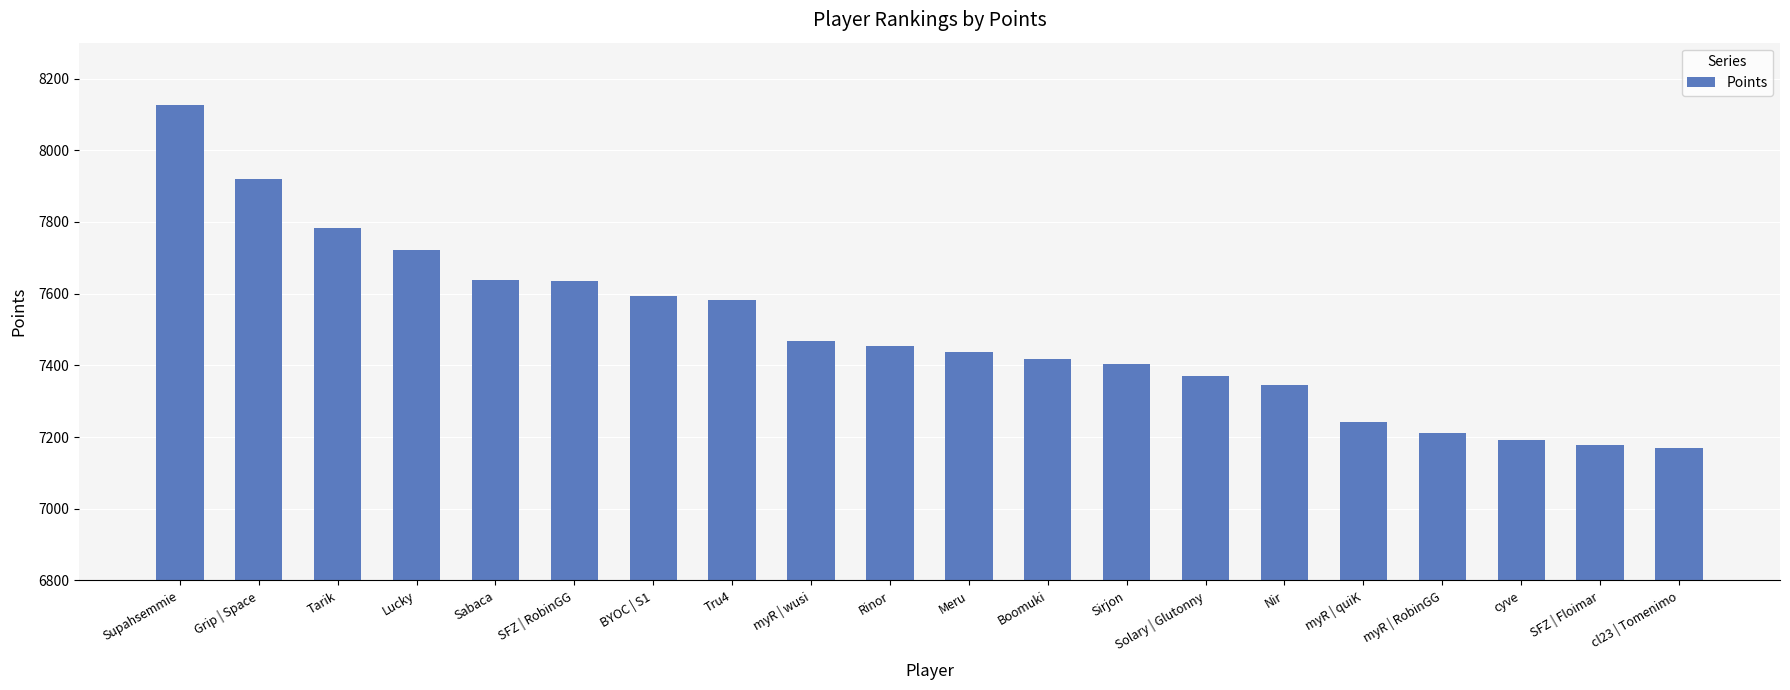

Between myR | quiK and Nir, which is larger?

Nir